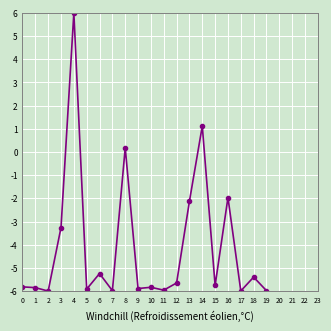

Is it true that the value at 4 is 1.4?

False